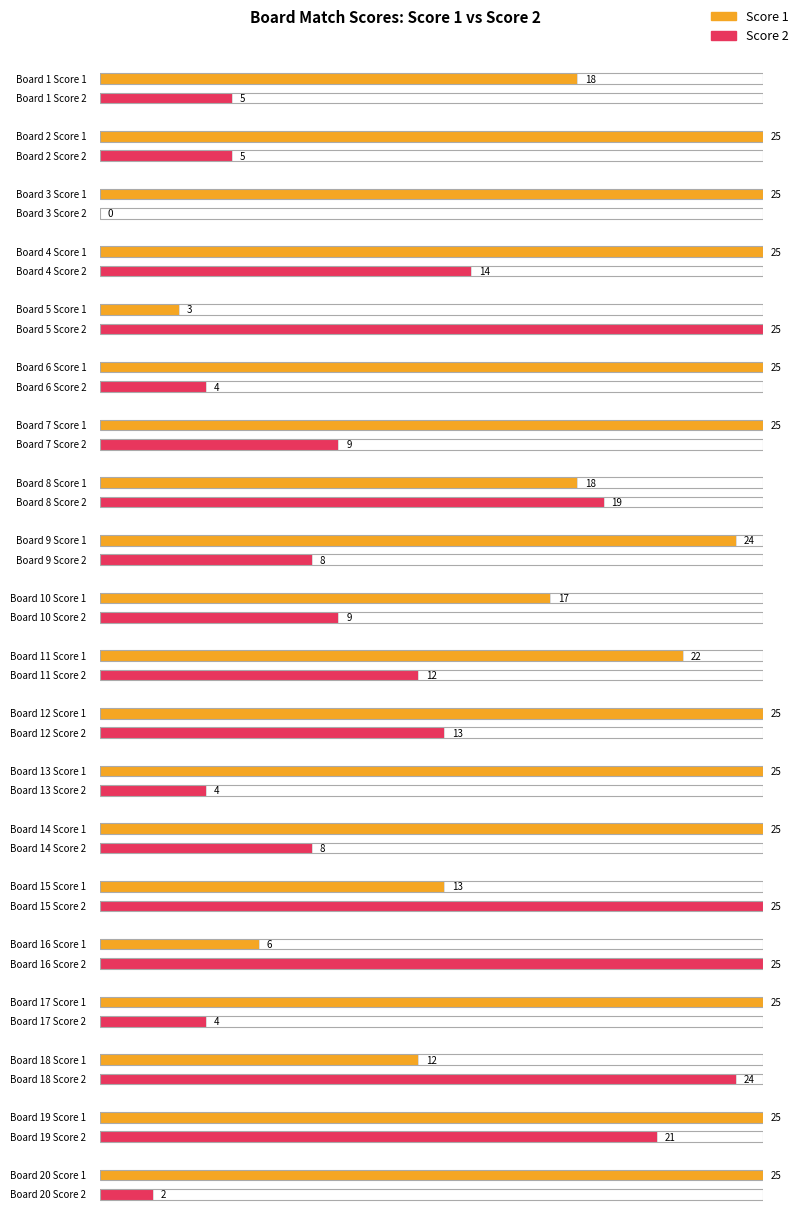

At how many categories does at least one series exceed 10?

20